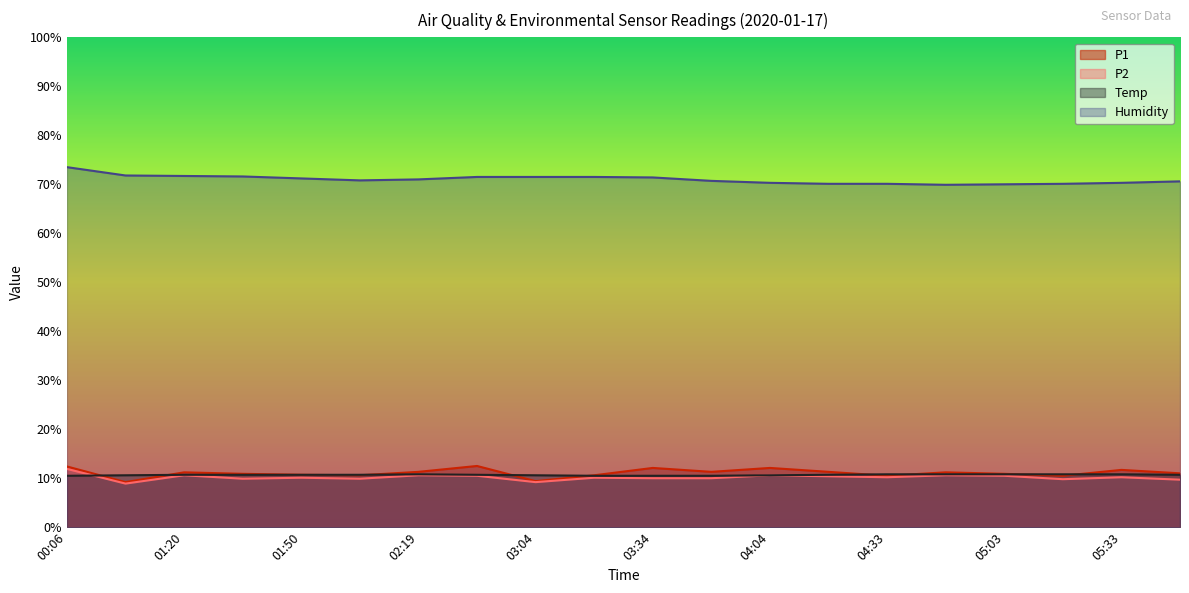

Reading left to right, what are all the values shown in this chart?

P1: 12.4	9.2	11.2	10.9	10.7	10.6	11.3	12.5	9.4	10.6	12.1	11.3	12.1	11.3	10.5	11.2	10.9	10.5	11.7	11.0
P2: 11.9	8.9	10.6	9.9	10.1	9.9	10.6	10.5	9.2	10.1	10.0	10.0	10.6	10.4	10.2	10.6	10.5	9.8	10.2	9.7
Temp: 10.5	10.6	10.7	10.7	10.7	10.7	10.8	10.7	10.6	10.5	10.5	10.5	10.6	10.7	10.8	10.8	10.8	10.8	10.8	10.7
Humidity: 73.5	71.8	71.7	71.6	71.2	70.8	71.0	71.5	71.5	71.5	71.4	70.7	70.3	70.1	70.1	69.9	70.0	70.1	70.3	70.6